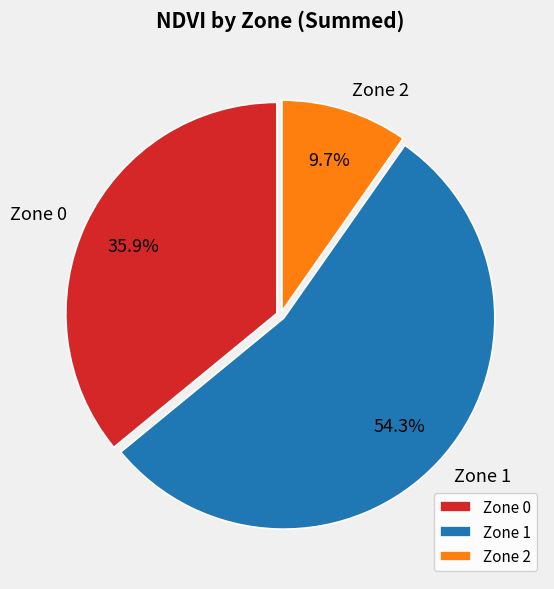

The Zone 1 slice represents 85% of the pie. True or false?

False